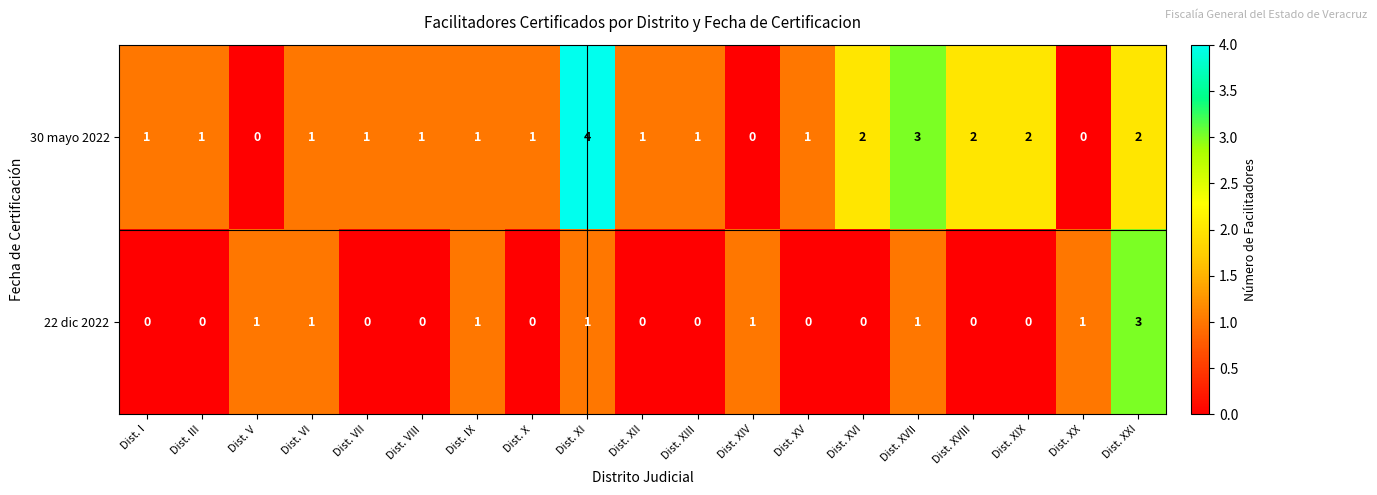

What is the total value across all series at Dist. XI?

5